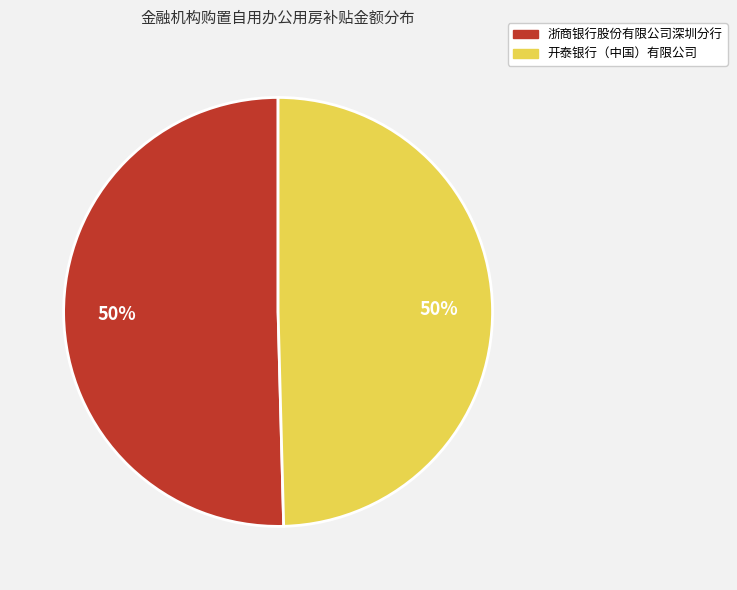

The 浙商银行股份有限公司深圳分行 slice represents 57% of the pie. True or false?

False